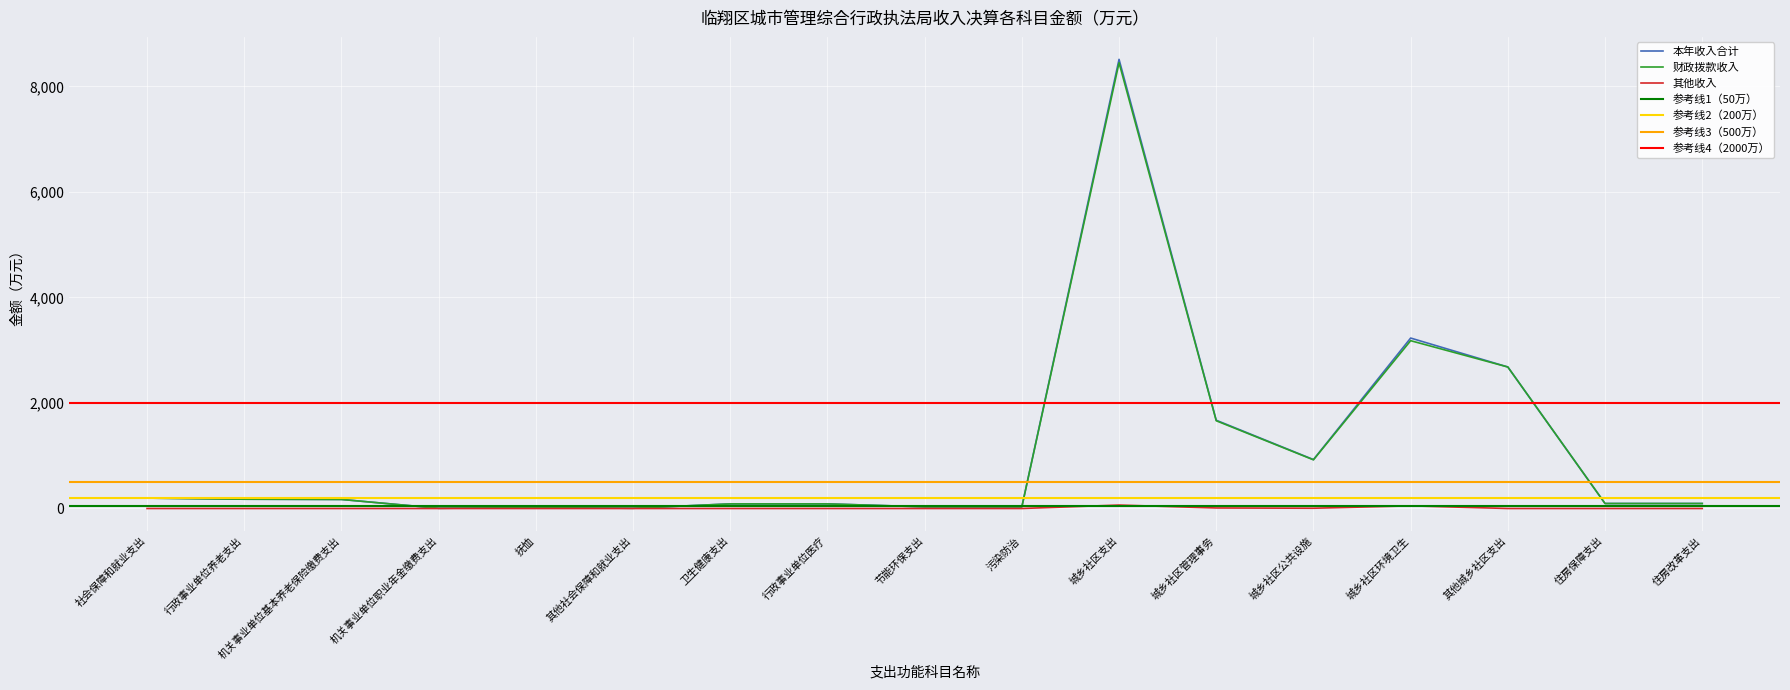

Which series has the widest spread of values?

本年收入合计